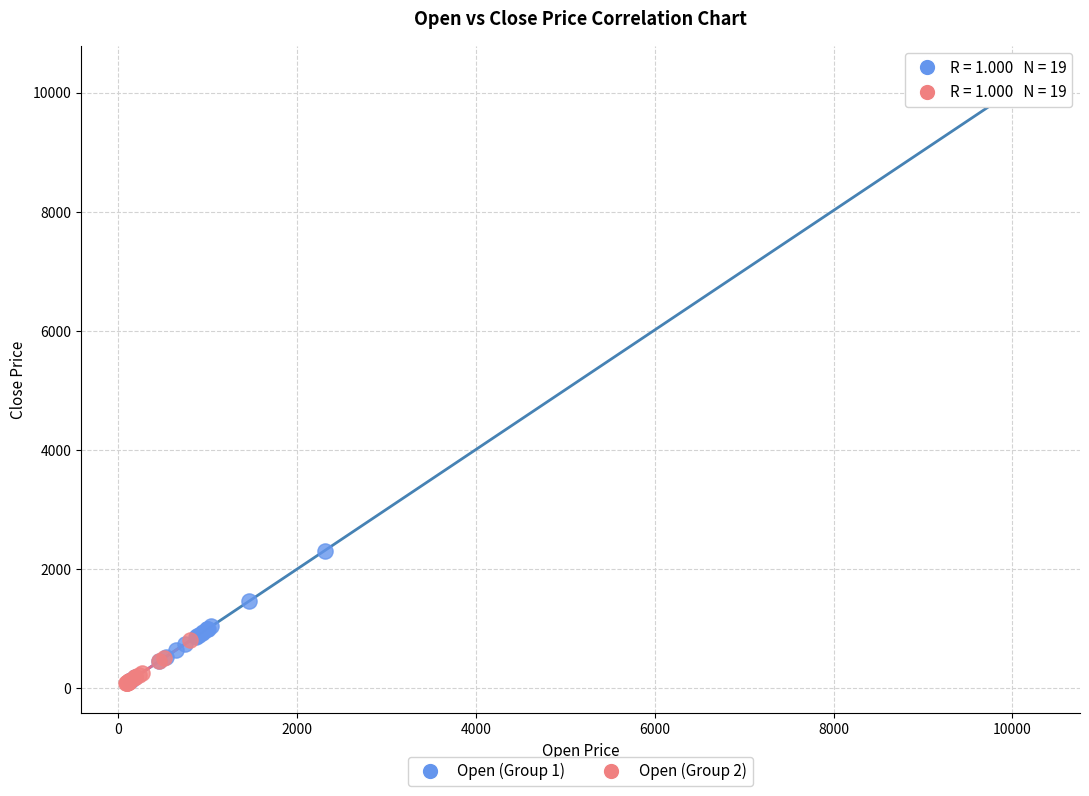

Which series reaches the maximum Y coordinate?

Open (Group 1)